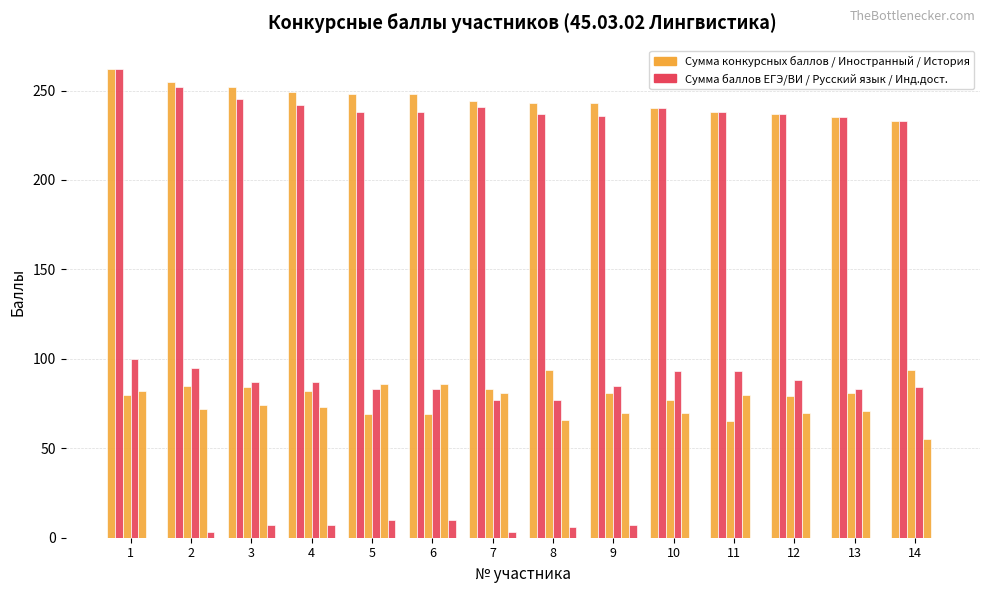

True or false: Иностранный язык has a value of 79 at 12.

True